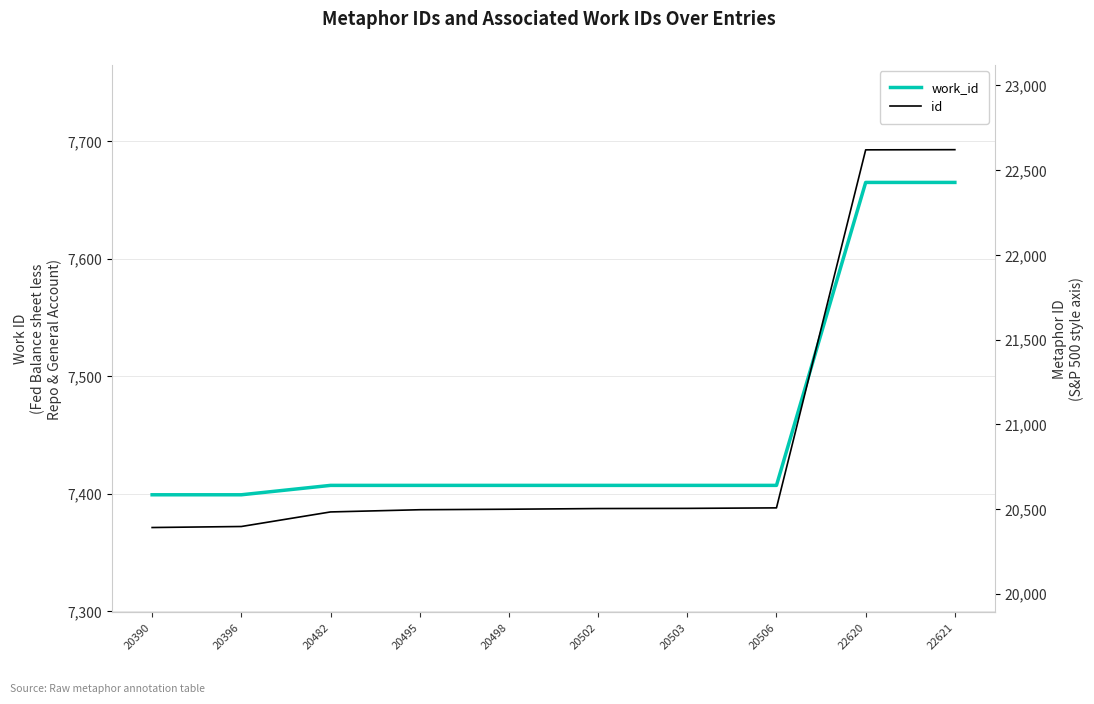

True or false: id has more than 2 points higher than both neighbors.

False